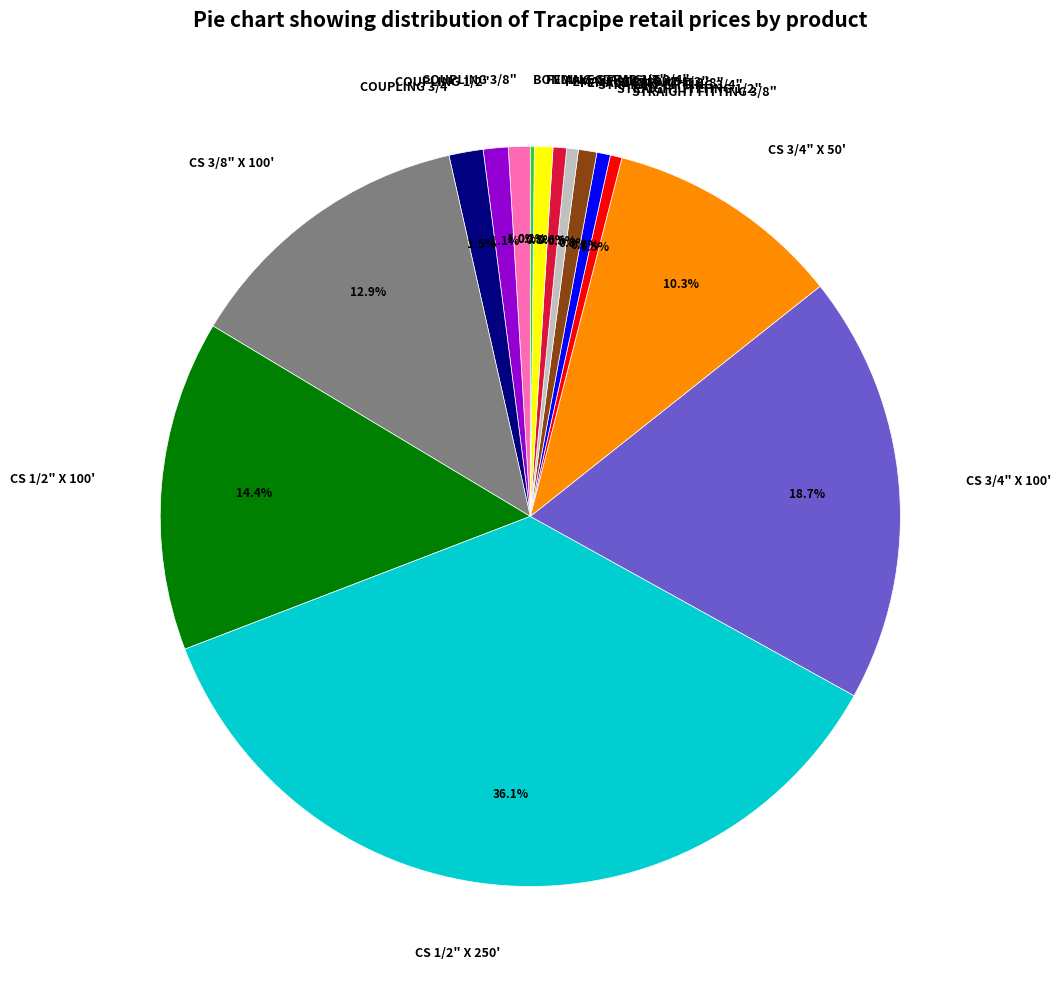

To the nearest percent, what is the difference between the COUPLING 3/4" and CS 3/4" X 50' slice percentages?

9%